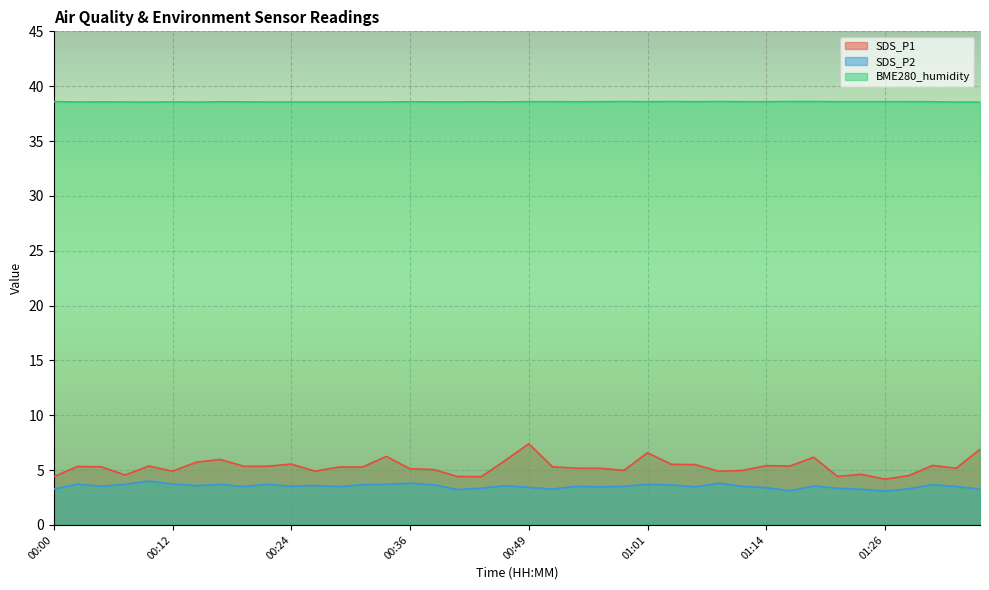

What is the maximum value shown in the chart?

38.6